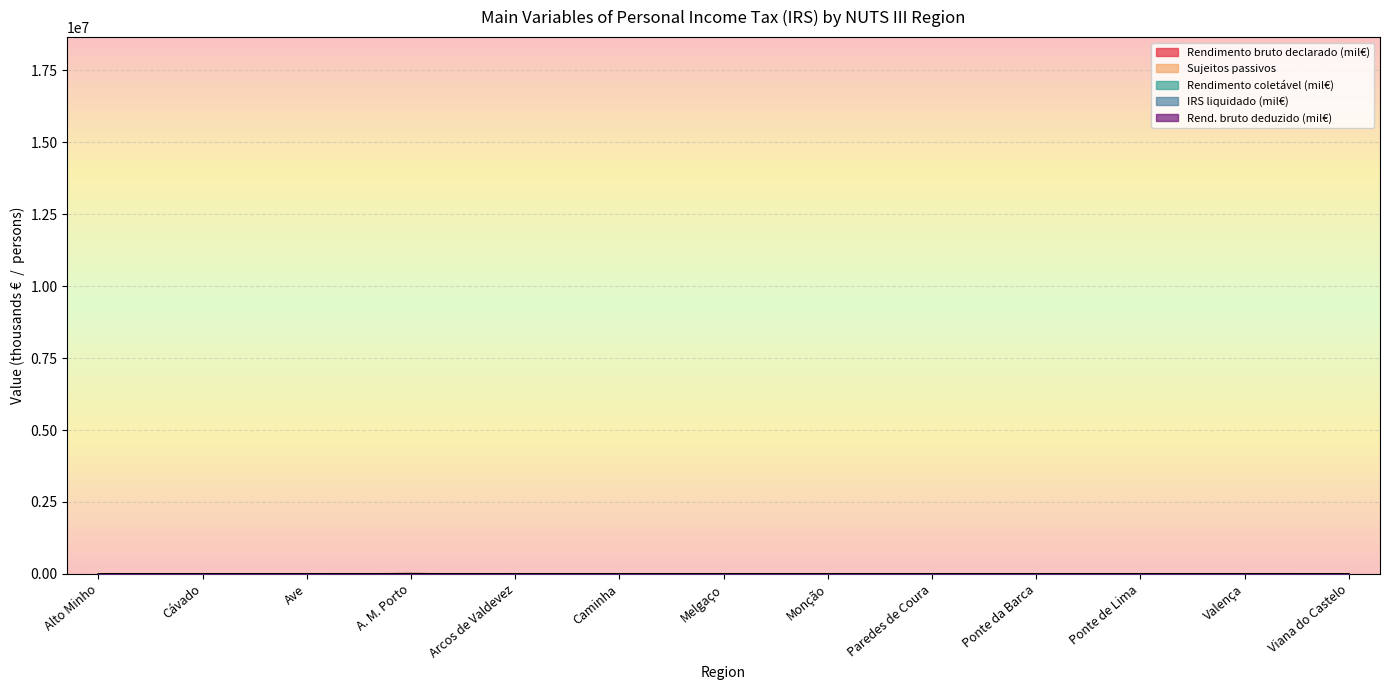

How many interior local peaks does the Rendimento coletável (mil€) series have?

5